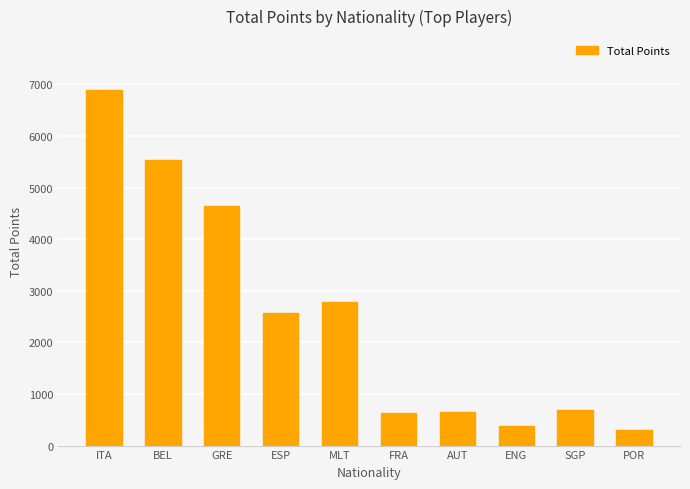

Where is the data nearest to the value 3604?

MLT